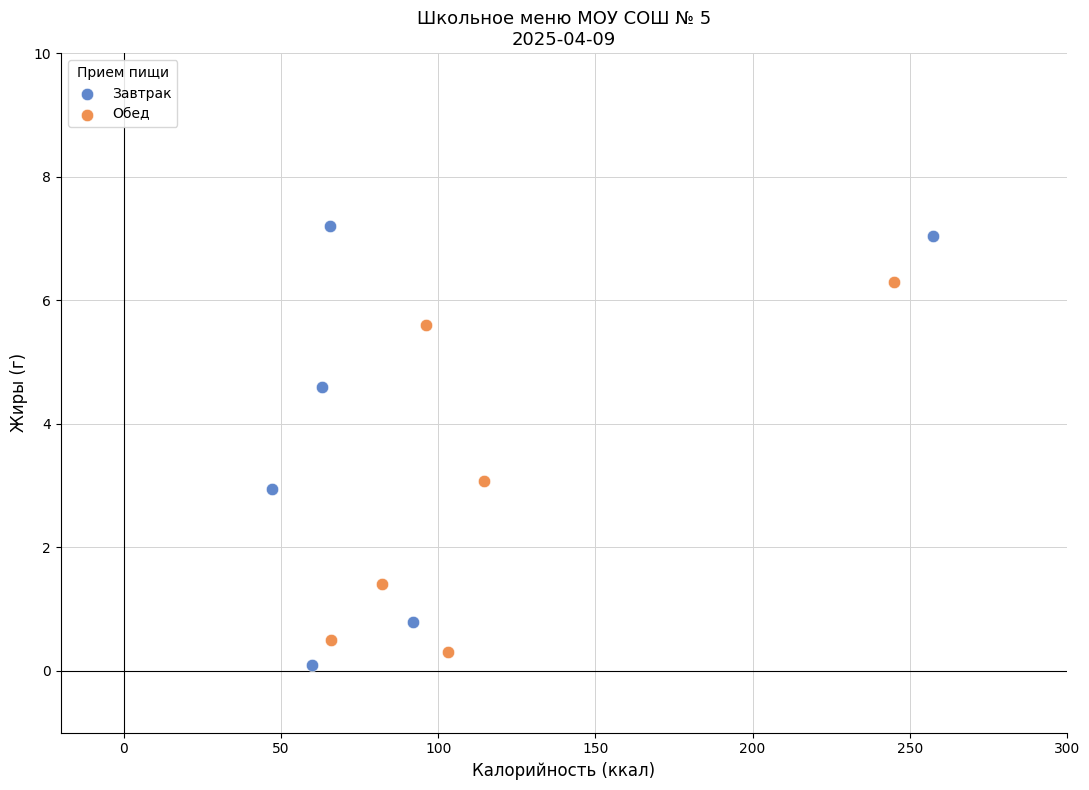

What are all the series names shown in the legend?

Завтрак, Обед